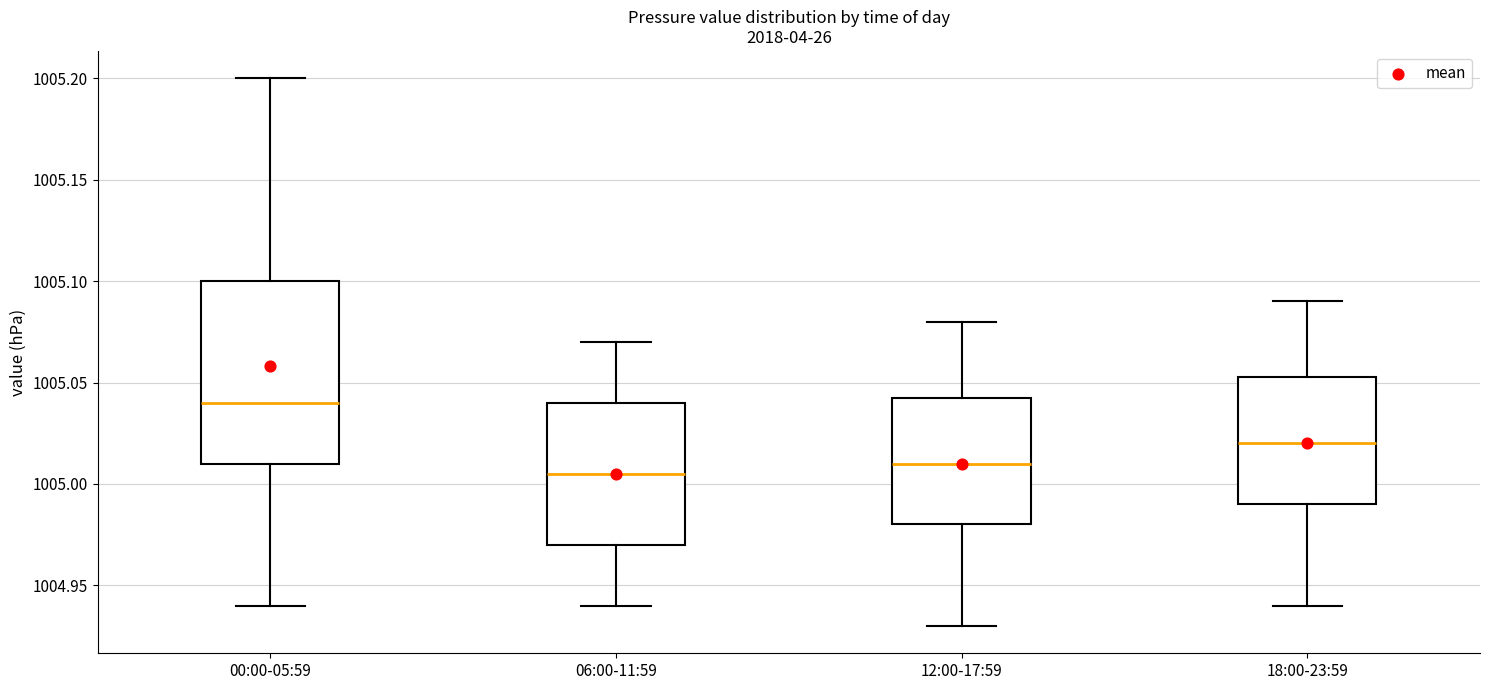

Reading left to right, read every box against the y-axis: the position of its median line, the range the box covers, and the ends of its whiskers. The values are not printed on the chart, so give them approximately, as read against the axis.

00:00-05:59: median 1005.040, box 1005.010 to 1005.100, whiskers 1004.940 to 1005.200
06:00-11:59: median 1005.005, box 1004.970 to 1005.040, whiskers 1004.940 to 1005.070
12:00-17:59: median 1005.010, box 1004.980 to 1005.045, whiskers 1004.930 to 1005.080
18:00-23:59: median 1005.020, box 1004.990 to 1005.055, whiskers 1004.940 to 1005.090